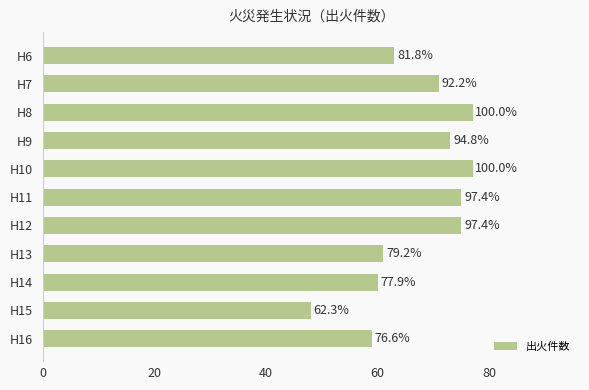

Are the bars horizontal?

Yes